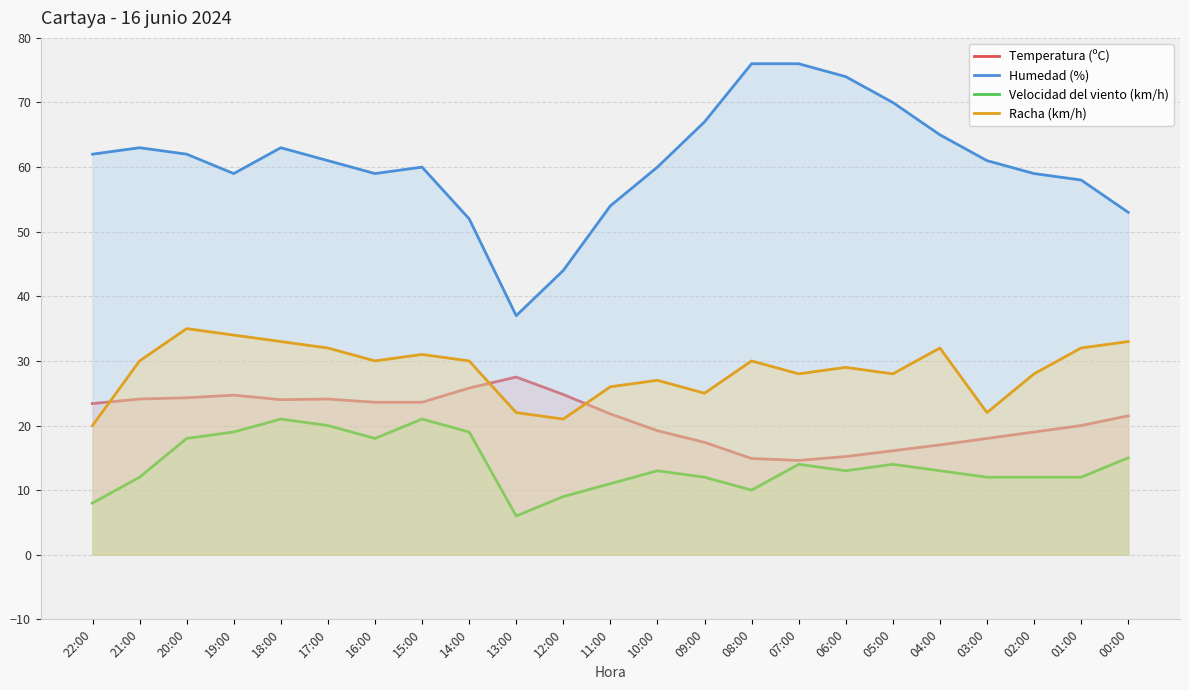

True or false: Racha (km/h) and Velocidad del viento (km/h) intersect in this chart.

False